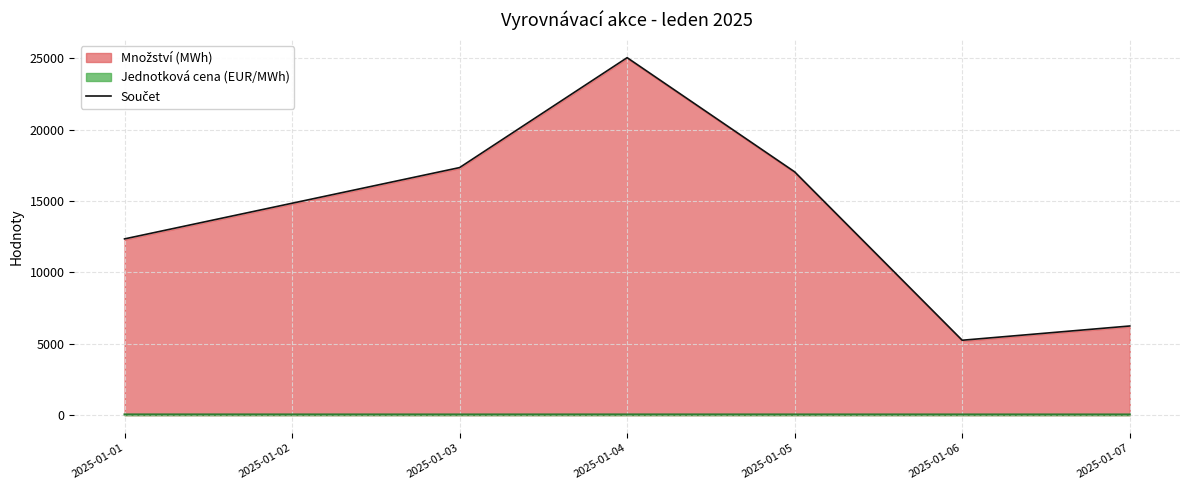

How many lines are shown in the chart?

3